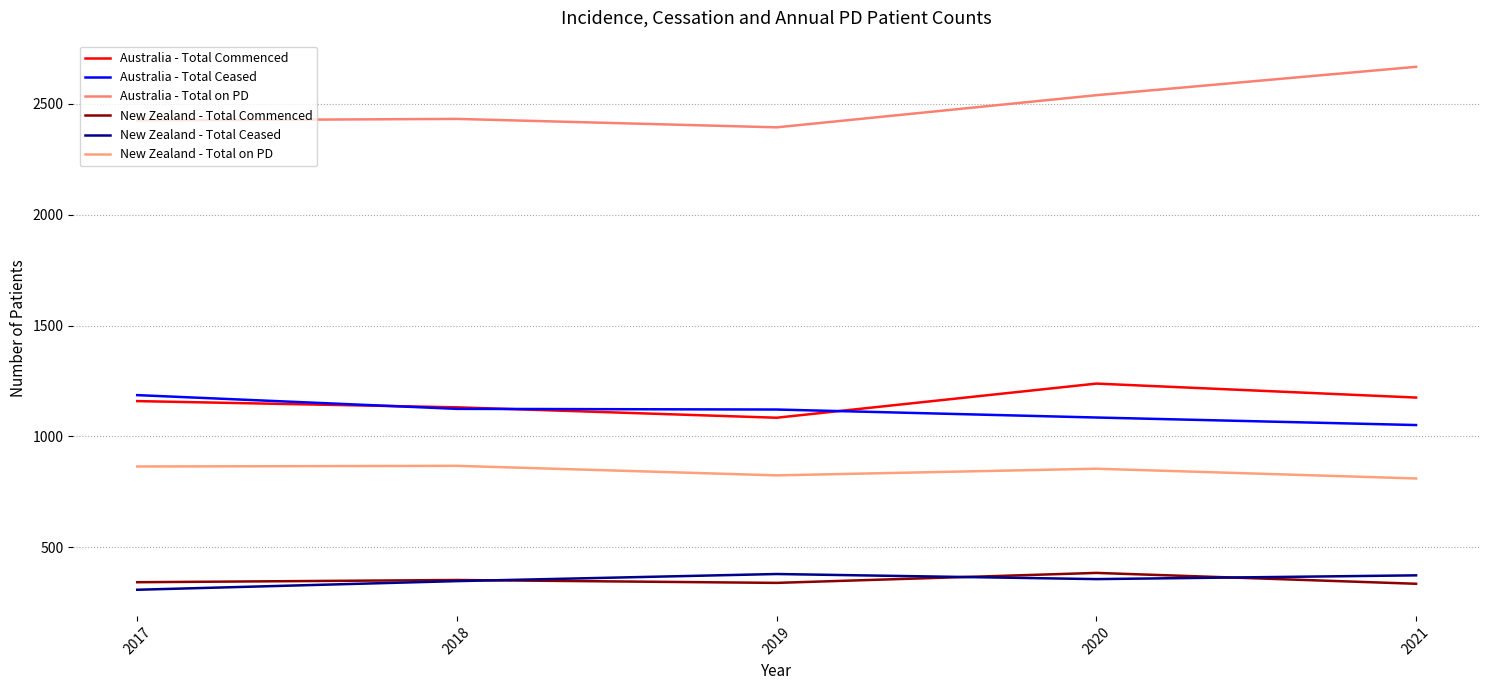

At which category does the chart reach its peak across all series?

2021